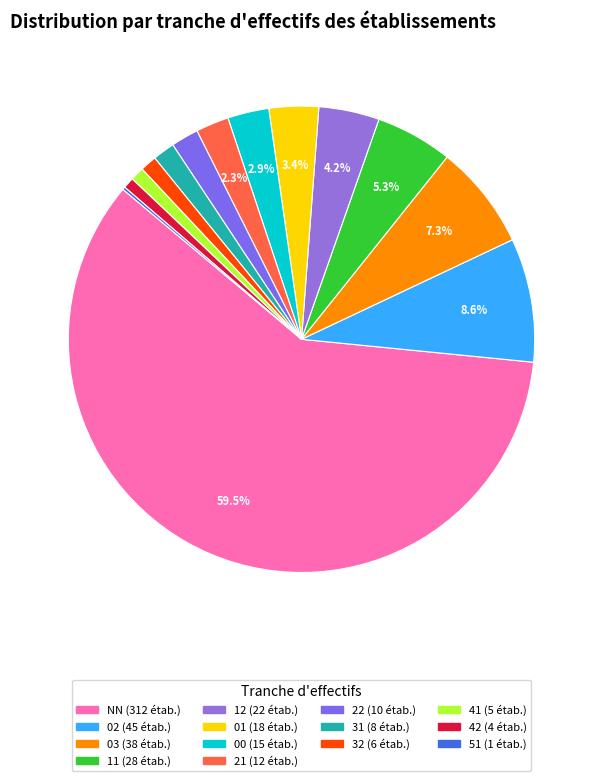

What is the change in value from NN to 51?

-311